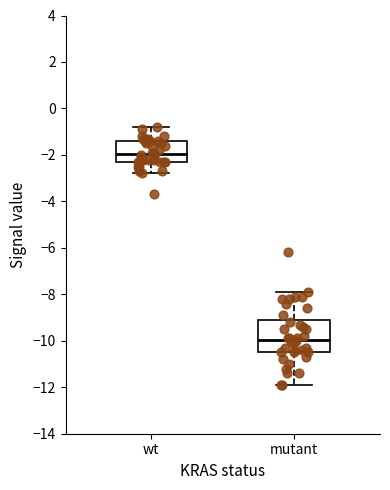

Reading left to right, transcribe this box plot: for each box, give where its median line is, the range the box spans, and where its two whiskers end, as read against the y-axis. The values are not printed on the chart, so give them approximately, as read against the axis.

wt: median -2.0, box -2.2 to -1.4, whiskers -2.8 to -0.8
mutant: median -10.0, box -10.4 to -9.2, whiskers -11.8 to -7.8